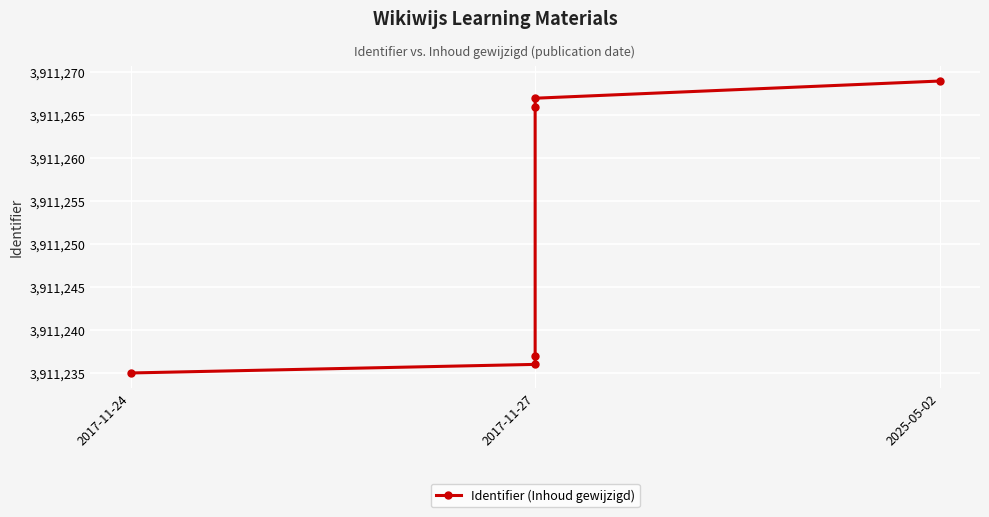

Where does the data first go above 3911266?

2017-11-27